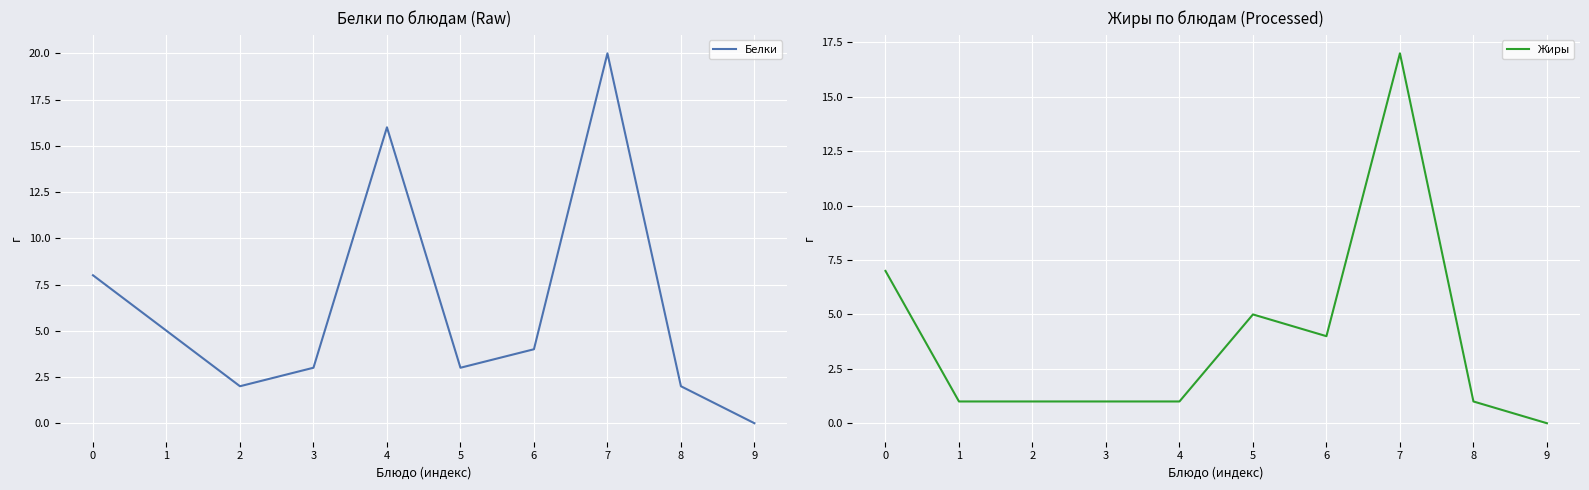

How many lines are shown in the chart?

2